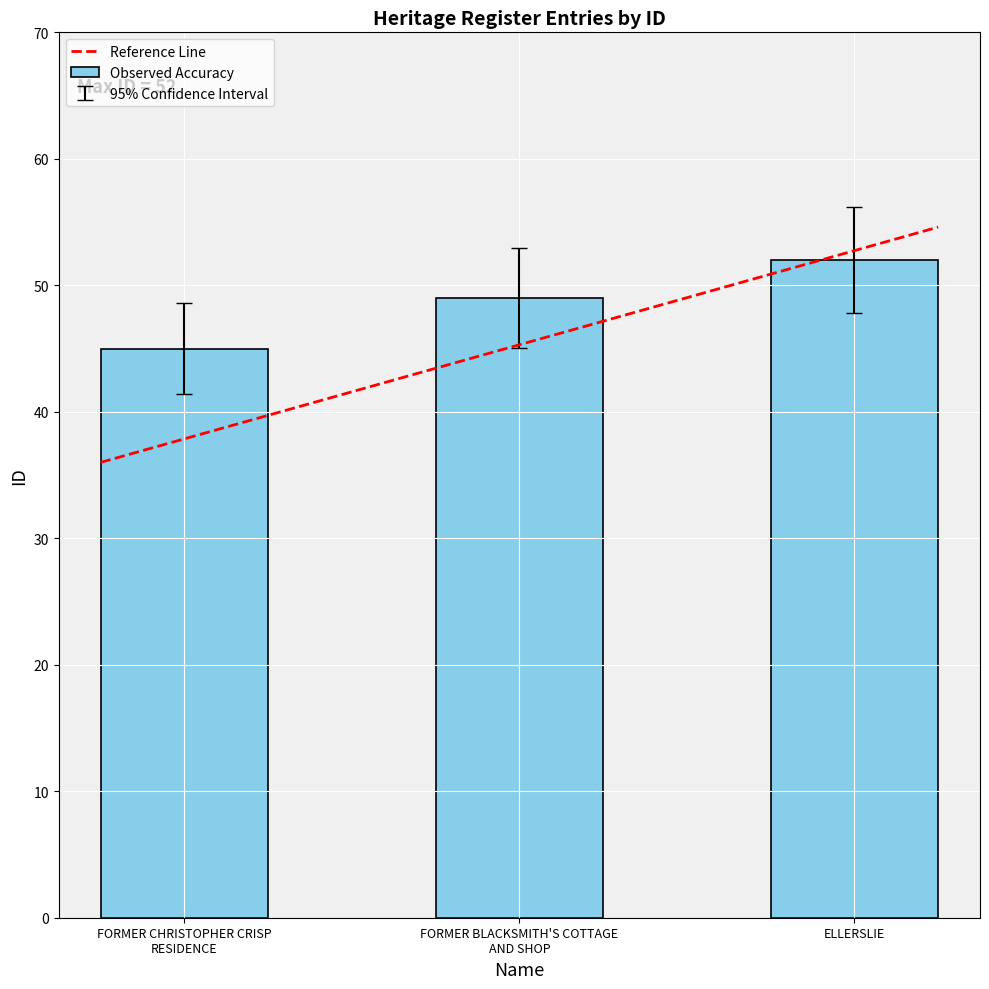

How many values are below 49?

1